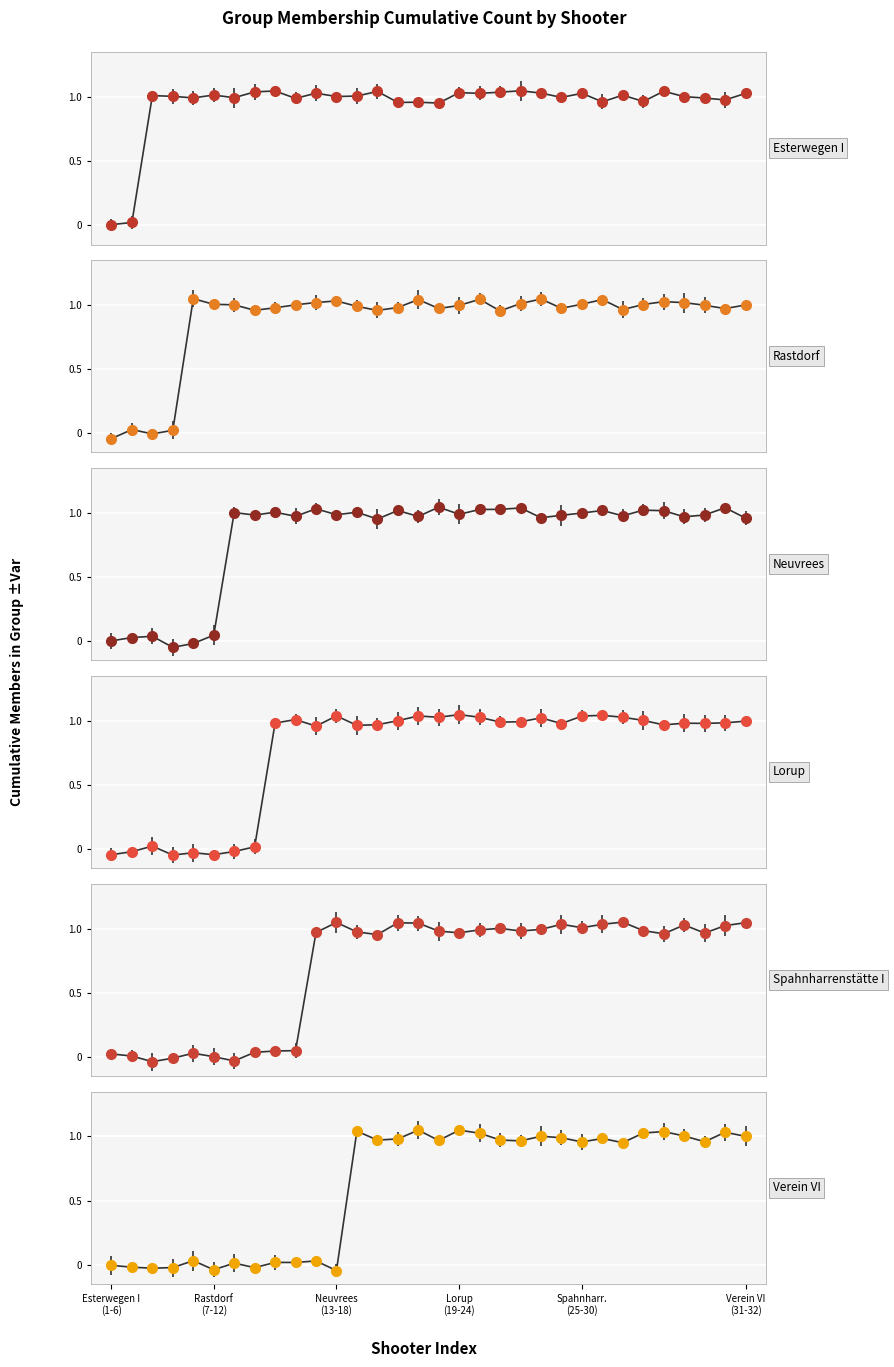

How many interior local valleys does the Lorup series have?

9